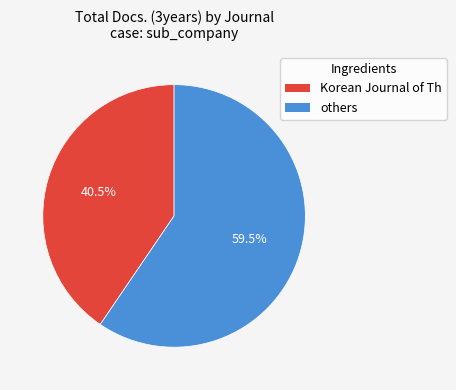

What is the ratio of the value at others to the value at Korean Journal of Th?

1.5